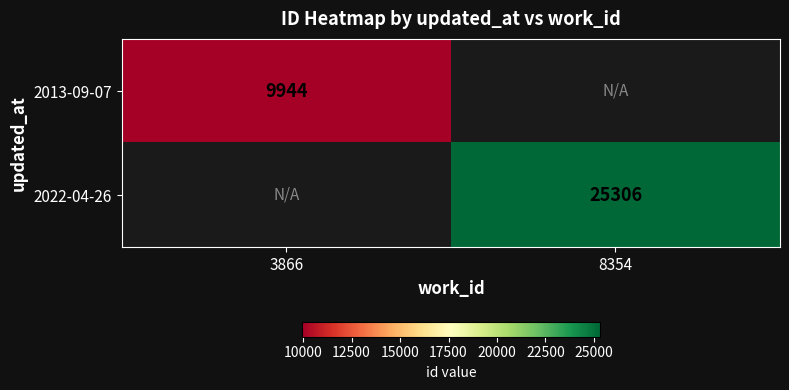

Is it true that 2013-09-07 equals 13734 at 3866?

False